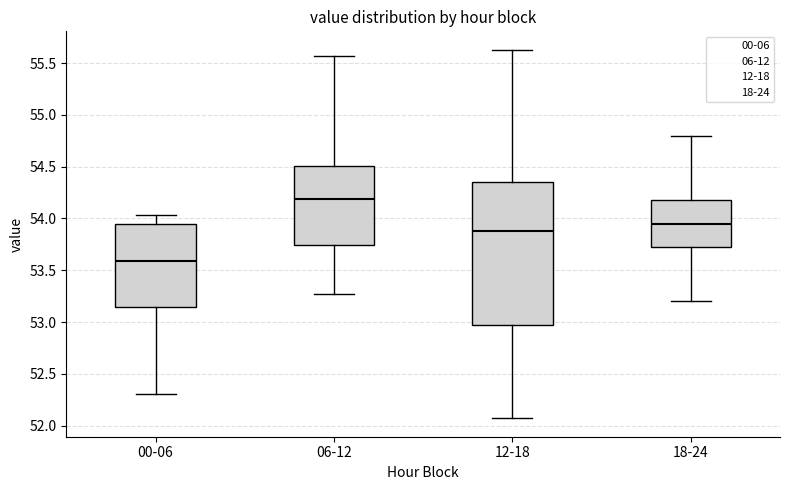

Reading left to right, transcribe this box plot: for each box, give where its median line is, the range the box spans, and where its two whiskers end, as read against the y-axis. The values are not printed on the chart, so give them approximately, as read against the axis.

00-06: median 53.60, box 53.15 to 53.95, whiskers 52.30 to 54.05
06-12: median 54.20, box 53.75 to 54.50, whiskers 53.25 to 55.55
12-18: median 53.90, box 52.95 to 54.35, whiskers 52.05 to 55.65
18-24: median 53.95, box 53.75 to 54.20, whiskers 53.20 to 54.80